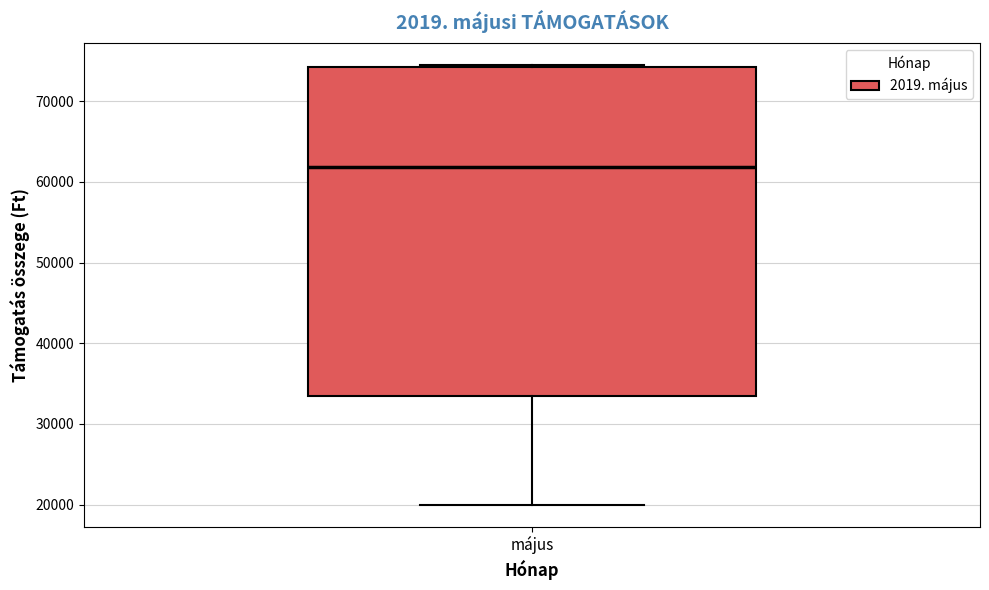

Read this box plot against the y-axis: the position of the median line, the range covered by the box, and the ends of both whiskers. The values are not printed on the chart, so give them approximately, as read against the axis.

median 62000, box 33000 to 74000, whiskers 20000 to 75000